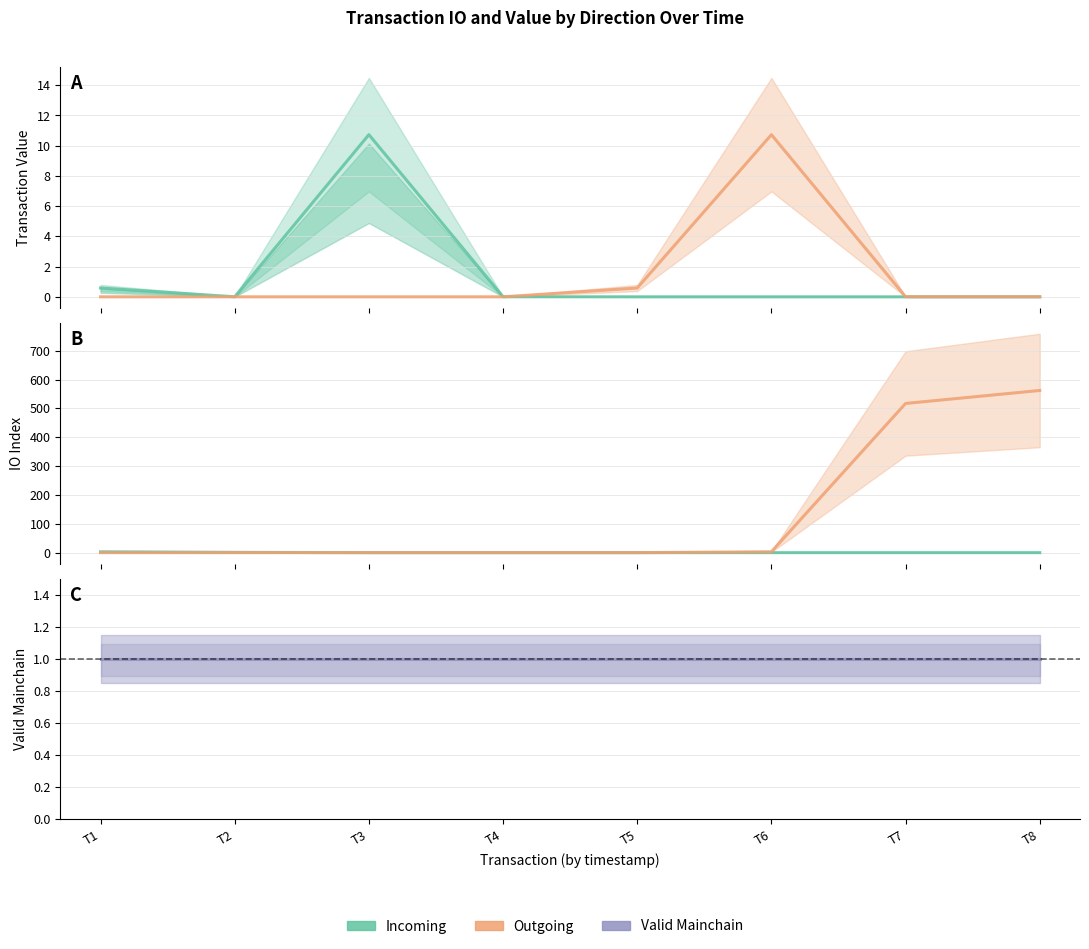

Reading left to right, what are all the values shown in this chart?

Incoming (value): 0.6	0.0	10.7	0.0	0.0	0.0	0.0	0.0
Outgoing (value): 0.0	0.0	0.0	0.0	0.6	10.7	0.0	0.0
Incoming (io_index): 3.0	1.0	0.0	0.0	0.0	0.0	0.0	0.0
Outgoing (io_index): 0.0	0.0	0.0	0.0	0.0	3.0	517.0	562.0
Valid Mainchain Ratio: 1.0	1.0	1.0	1.0	1.0	1.0	1.0	1.0